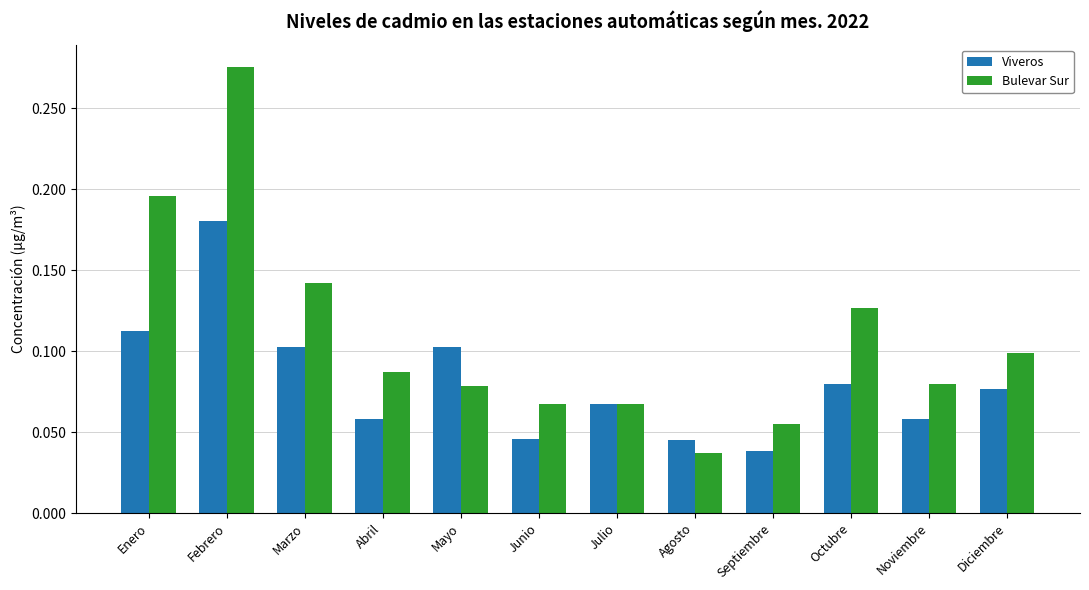

Between Enero and Agosto, which series saw the biggest shift?

Bulevar Sur